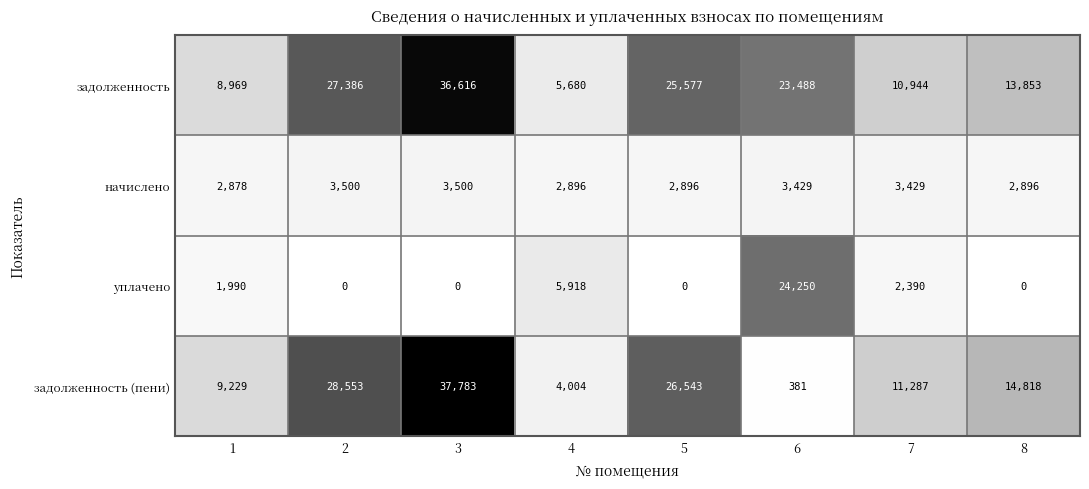

What is the difference between the second highest and second lowest values in the уплачено series?

5918